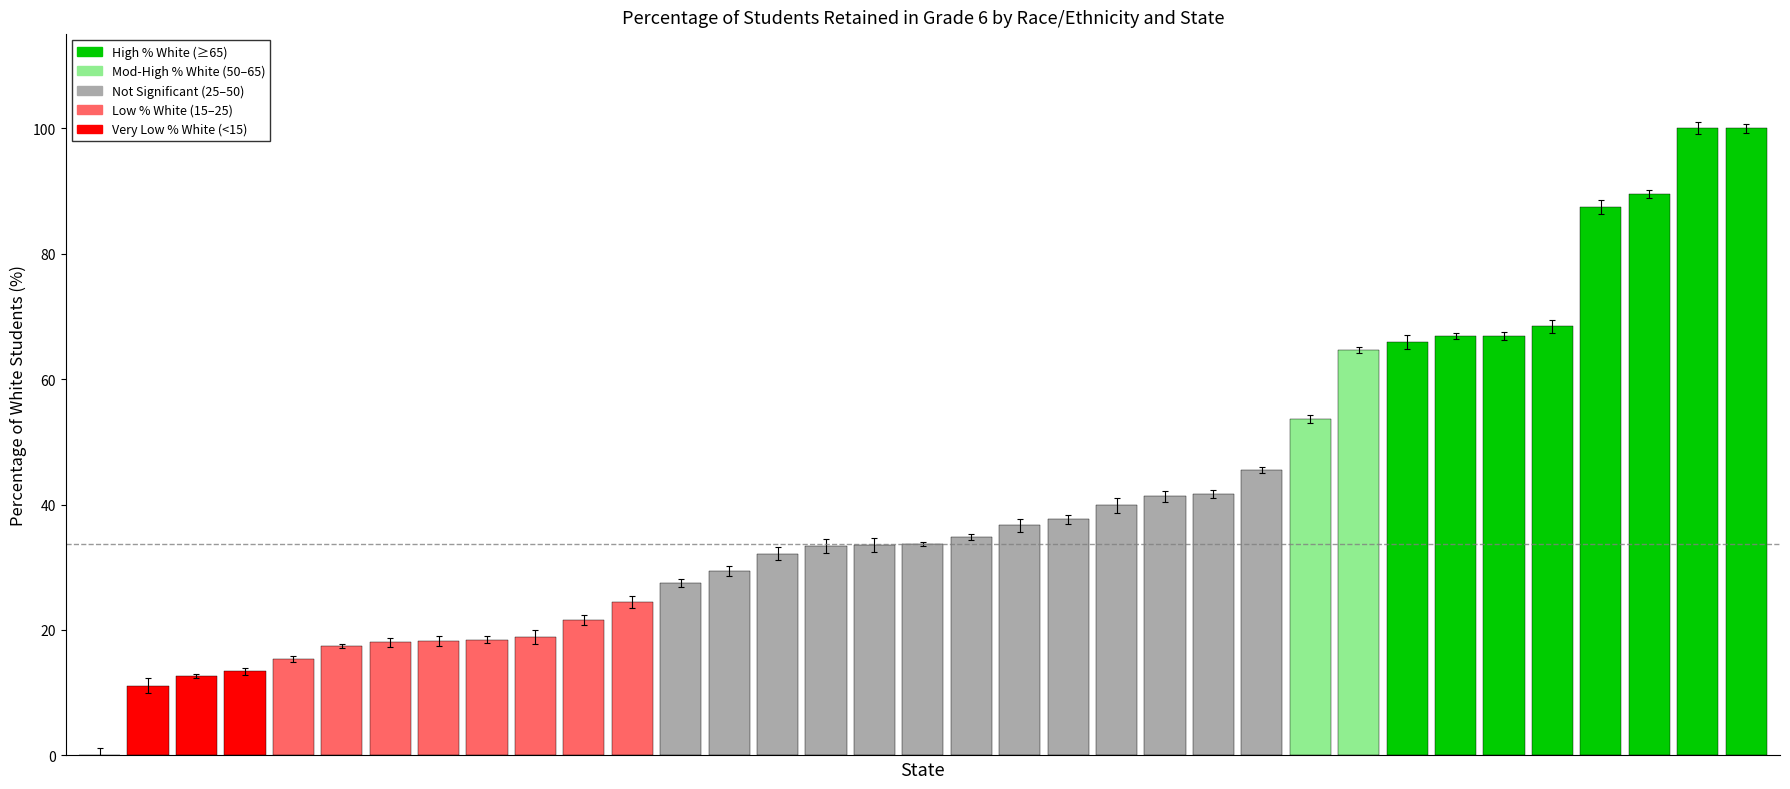

At which label does White reach its minimum?

District of Columbia